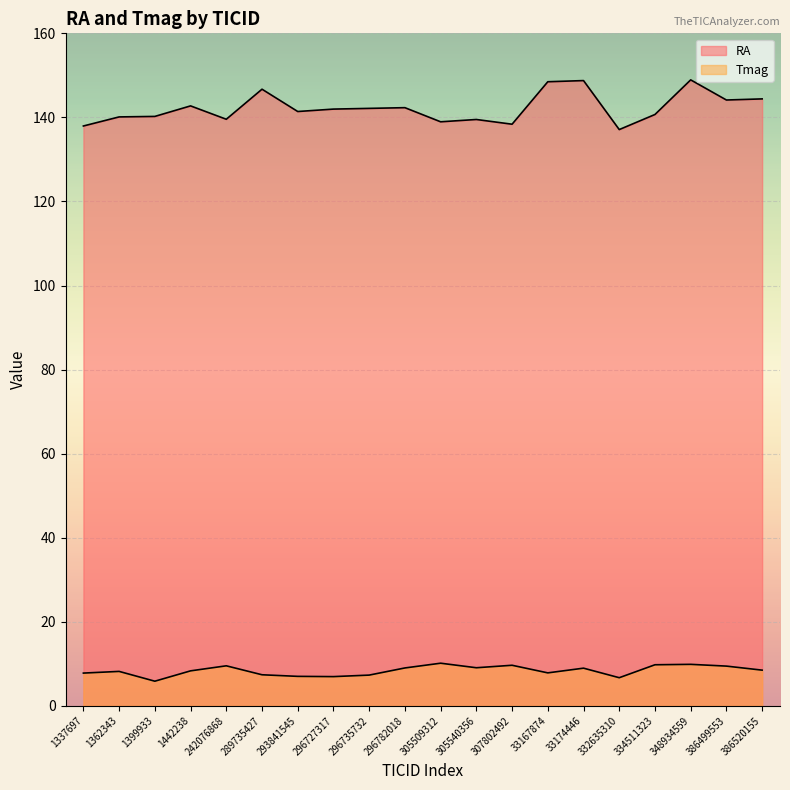

What is the minimum value shown in the chart?

5.9